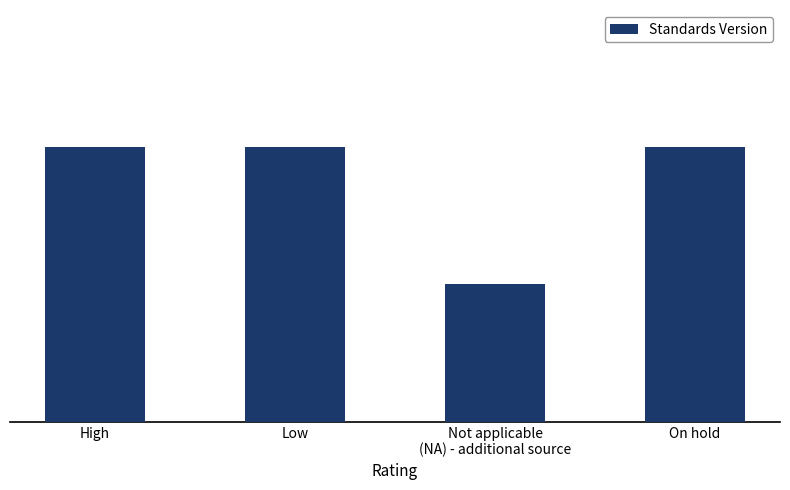

Approximately how many times larger is the value at Not applicable
(NA) - additional source compared to On hold?

0.5